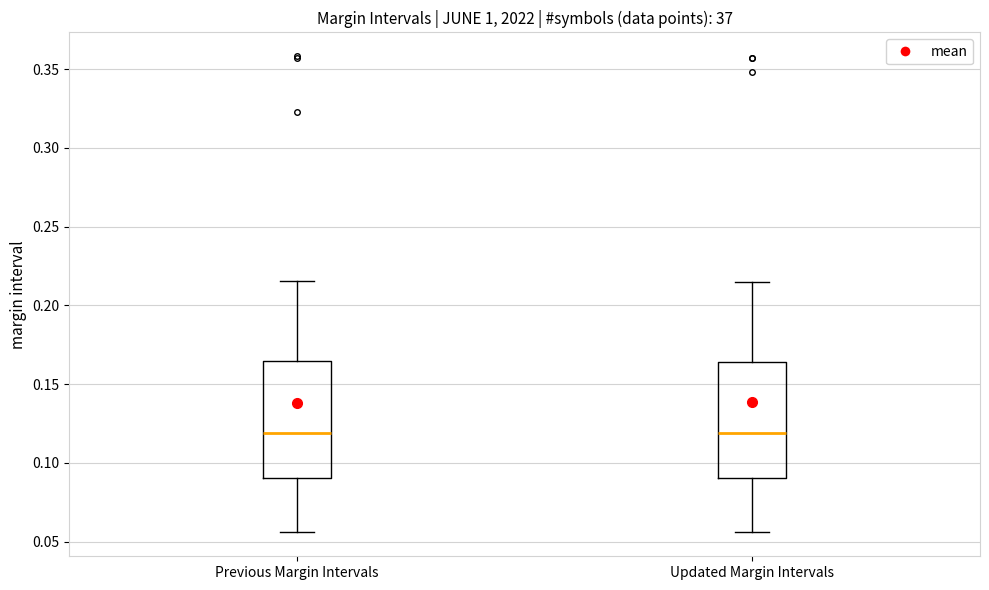

Where does the lower whisker of the box for Previous Margin Intervals end on the y-axis? The values are not printed on the chart, so give them approximately, as read against the axis.

0.055